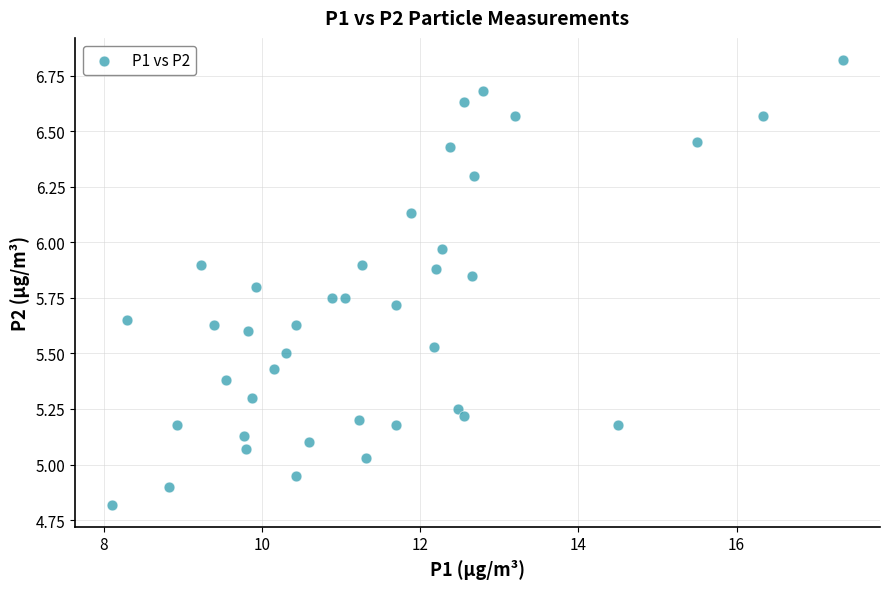

What is the range of Y values (max minus min)?

2.0